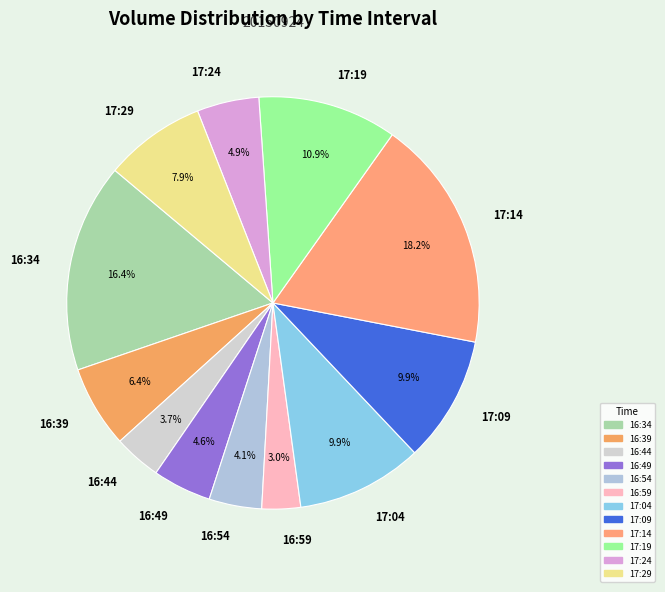

What is the smallest slice in the pie chart?

16:59